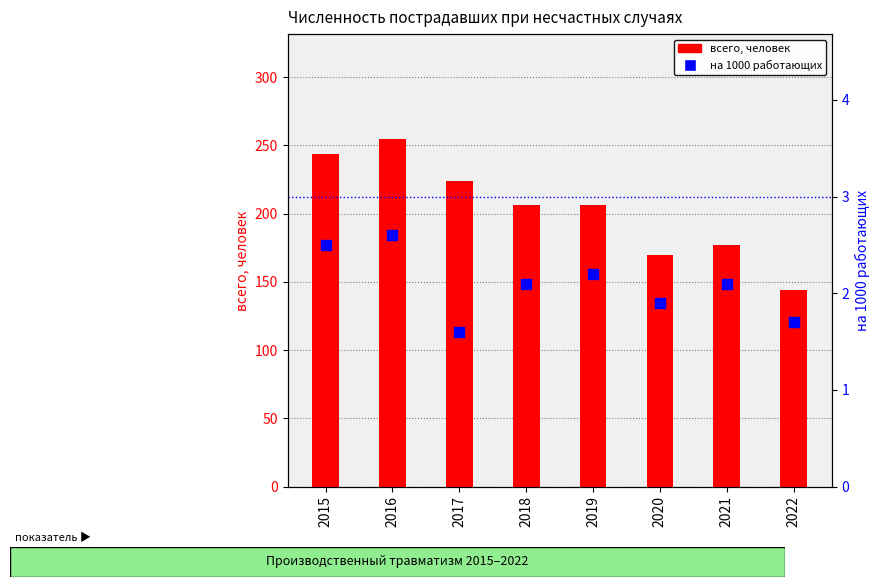

Is the value of всего, человек at 2015 greater than the value of на 1000 работающих at 2022?

Yes